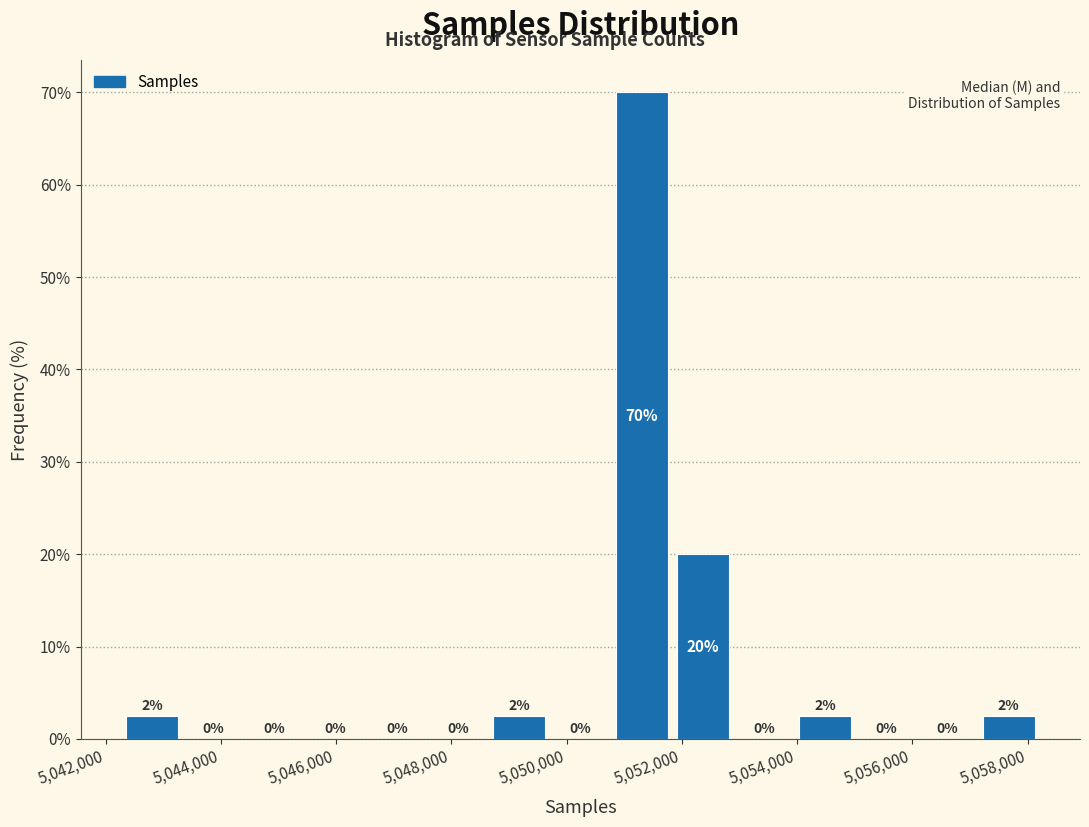

Over which range of the x-axis is the bar tallest?

5050800 to 5051800